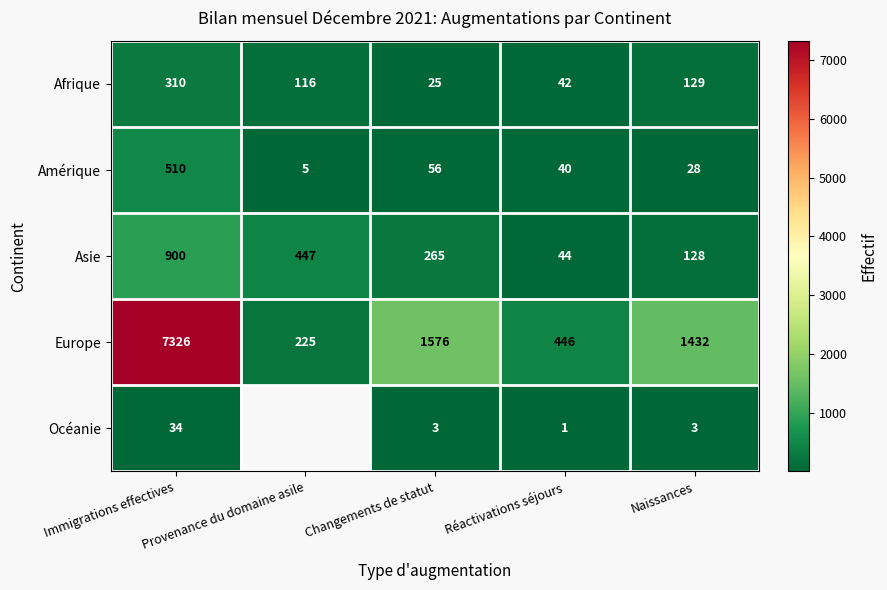

Is it true that Asie equals 265 at Changements de statut?

True